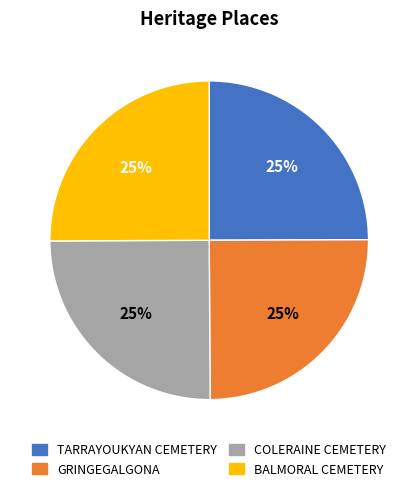

To the nearest percent, what percentage of the pie is GRINGEGALGONA?

25%